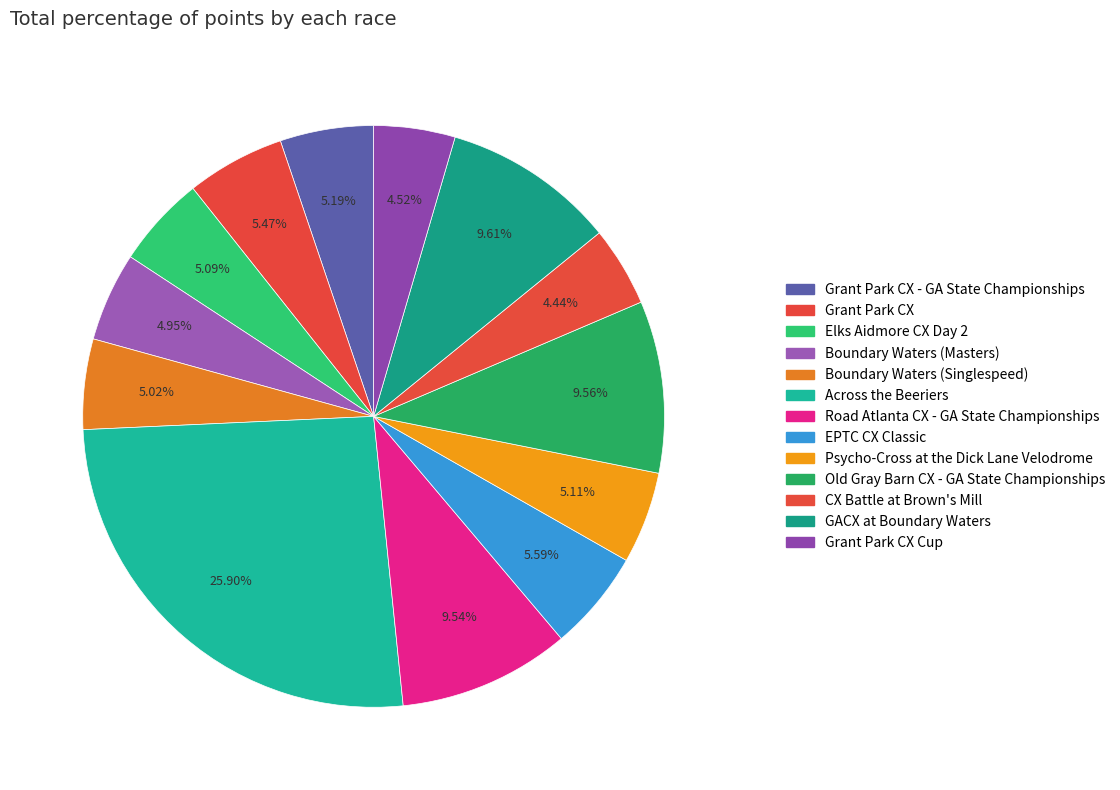

Is there a majority slice in this chart?

No